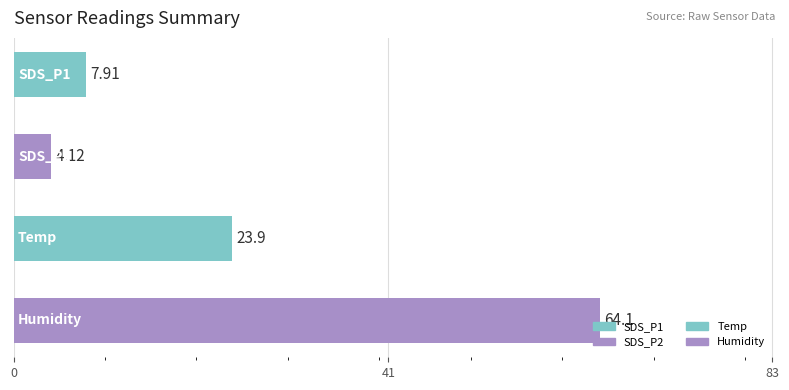

What is the difference between the maximum and minimum values?

60.0